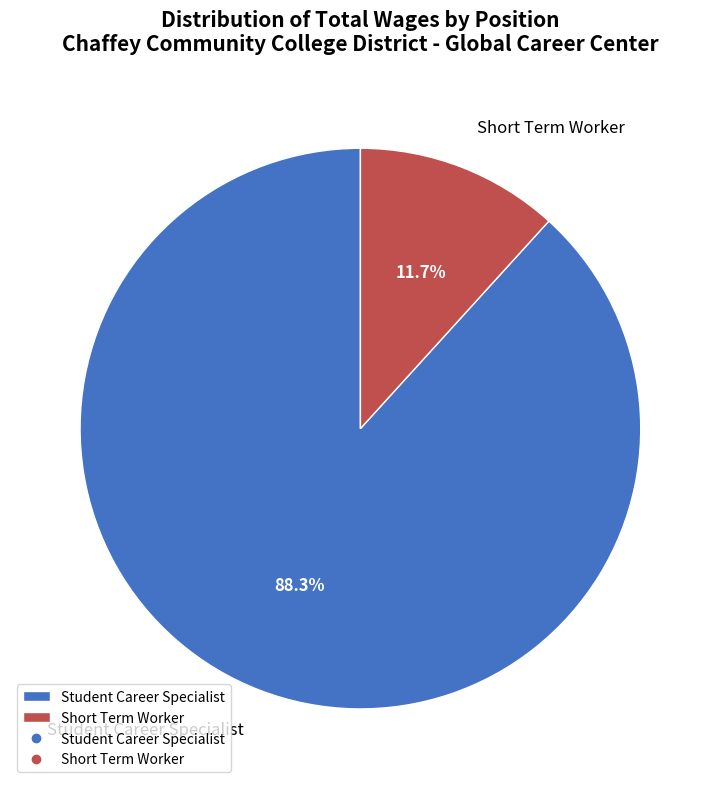

To the nearest percent, what is the difference between the largest and smallest slice percentages?

77%